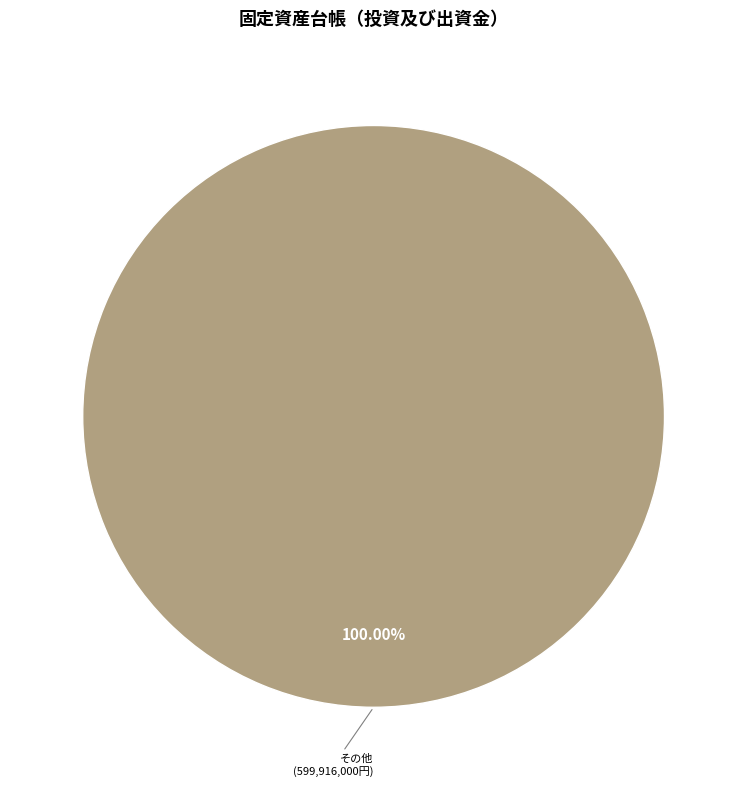

How many slices are in this pie chart?

1